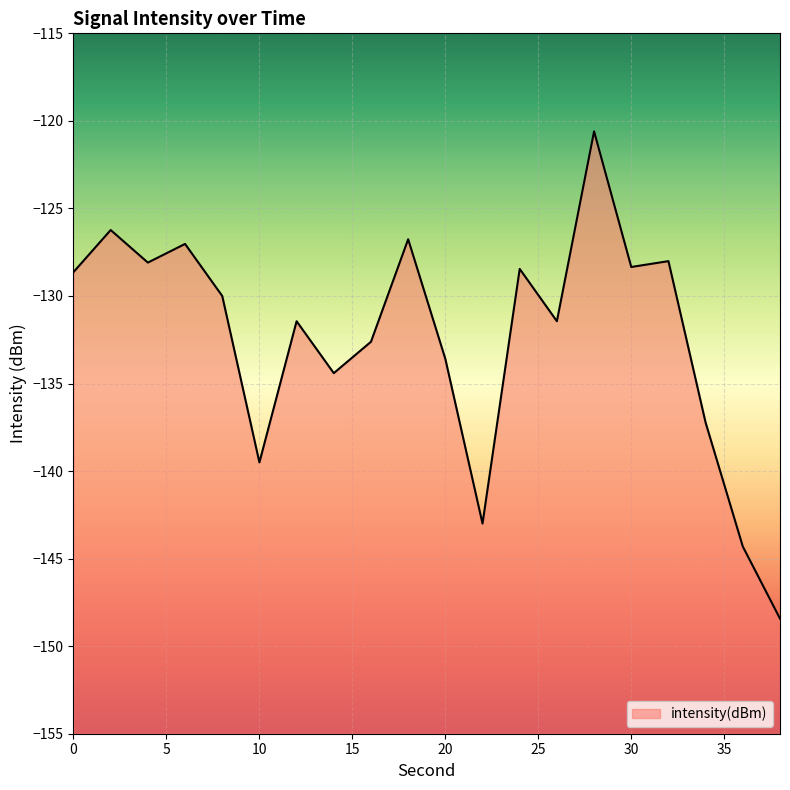

What is the average value?

-132.4